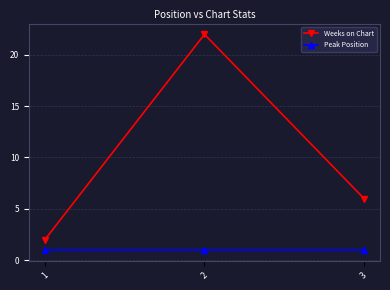

The Weeks on Chart series shows 1 at 1. True or false?

False